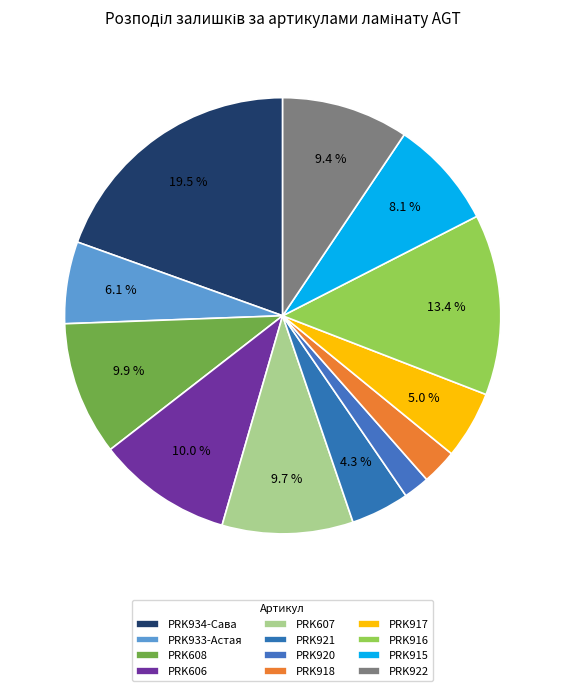

Count the number of slices in the pie.

12